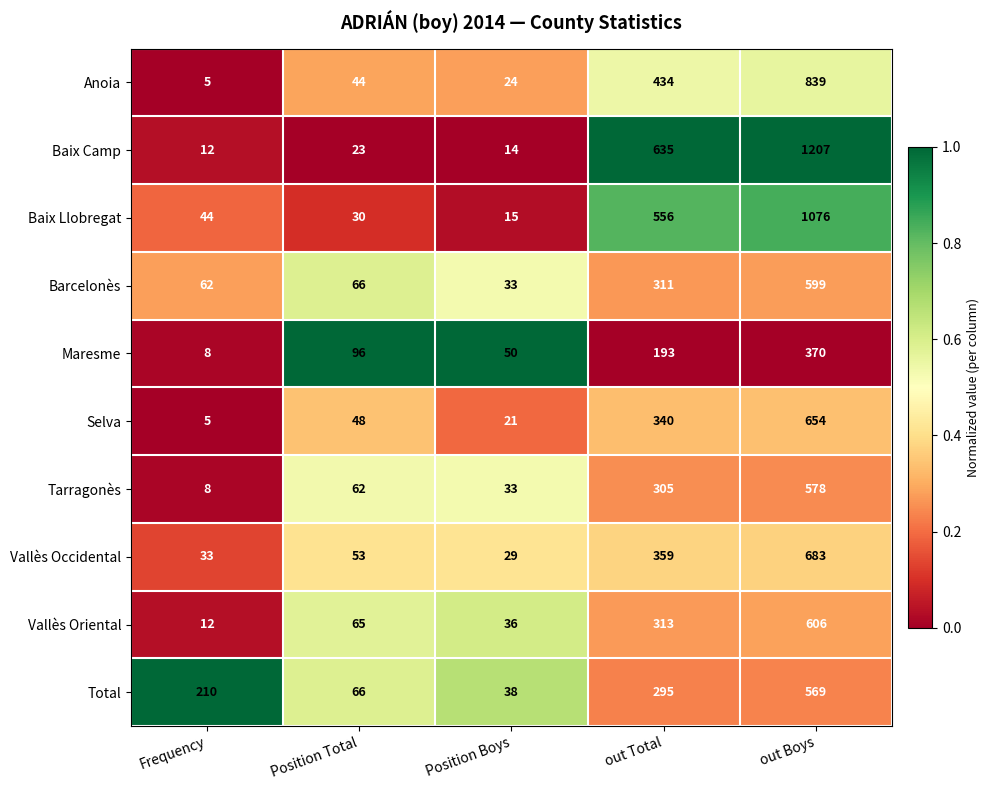

What is the total value across all series at Position Total?

553